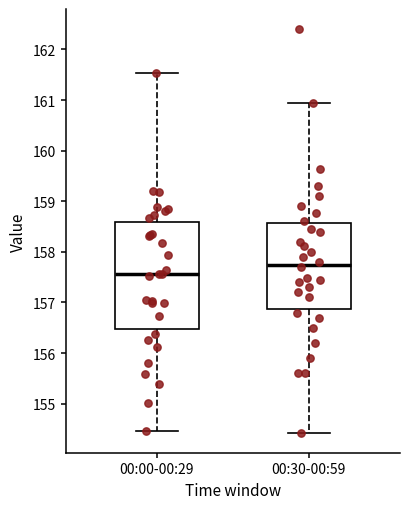

Reading left to right, read every box against the y-axis: the position of its median line, the range the box covers, and the ends of its whiskers. The values are not printed on the chart, so give them approximately, as read against the axis.

00:00-00:29: median 157.6, box 156.5 to 158.6, whiskers 154.5 to 161.5
00:30-00:59: median 157.8, box 156.9 to 158.6, whiskers 154.4 to 161.0